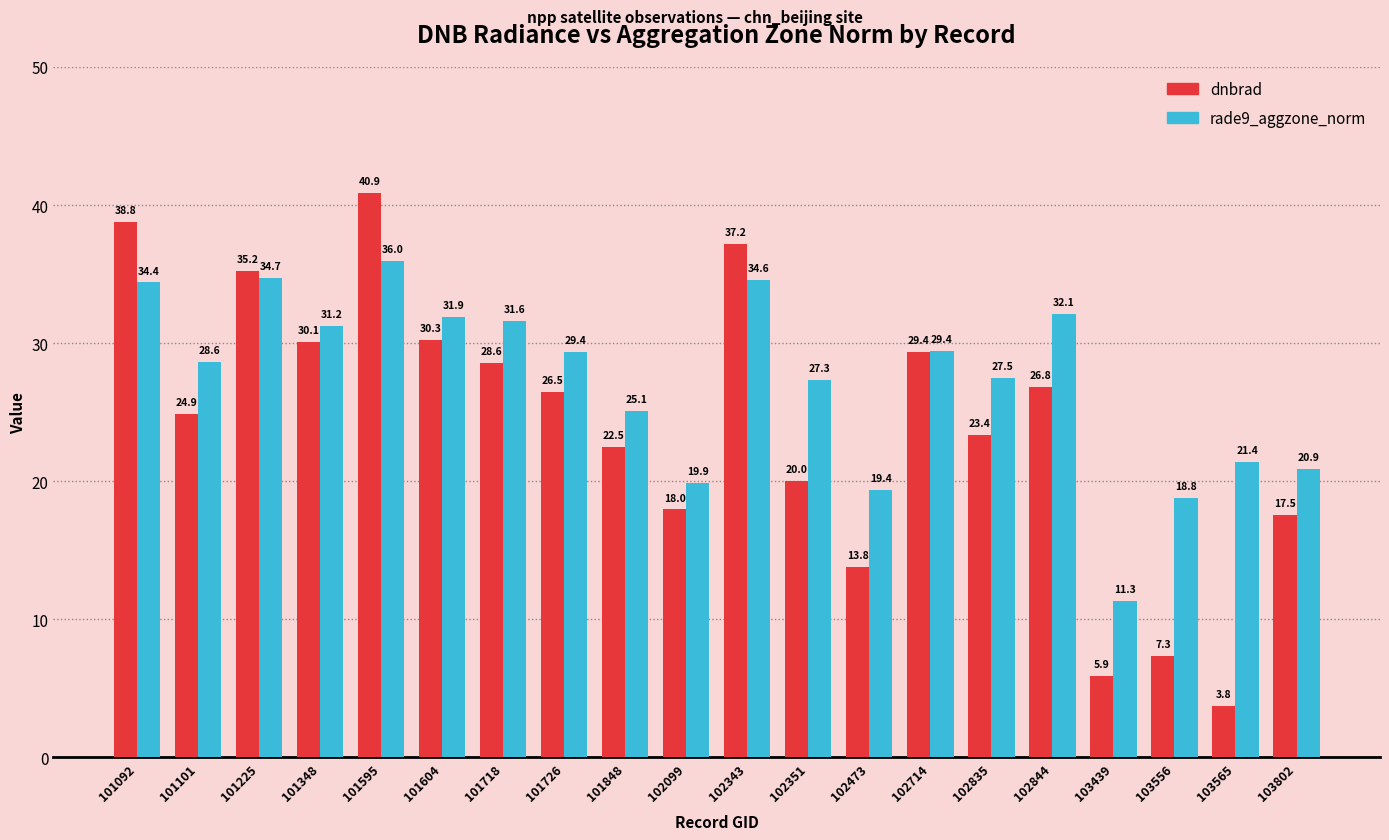

What is the difference between the dnbrad values at 103802 and 102351?

2.5